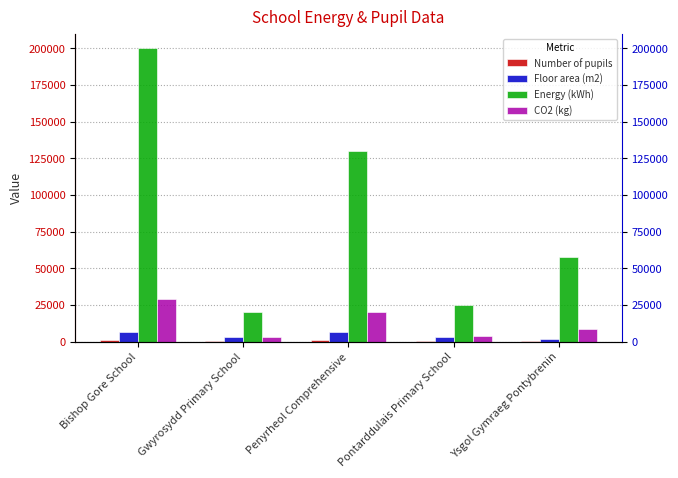

What is the spread (max minus min) of values at Gwyrosydd Primary School?

19592